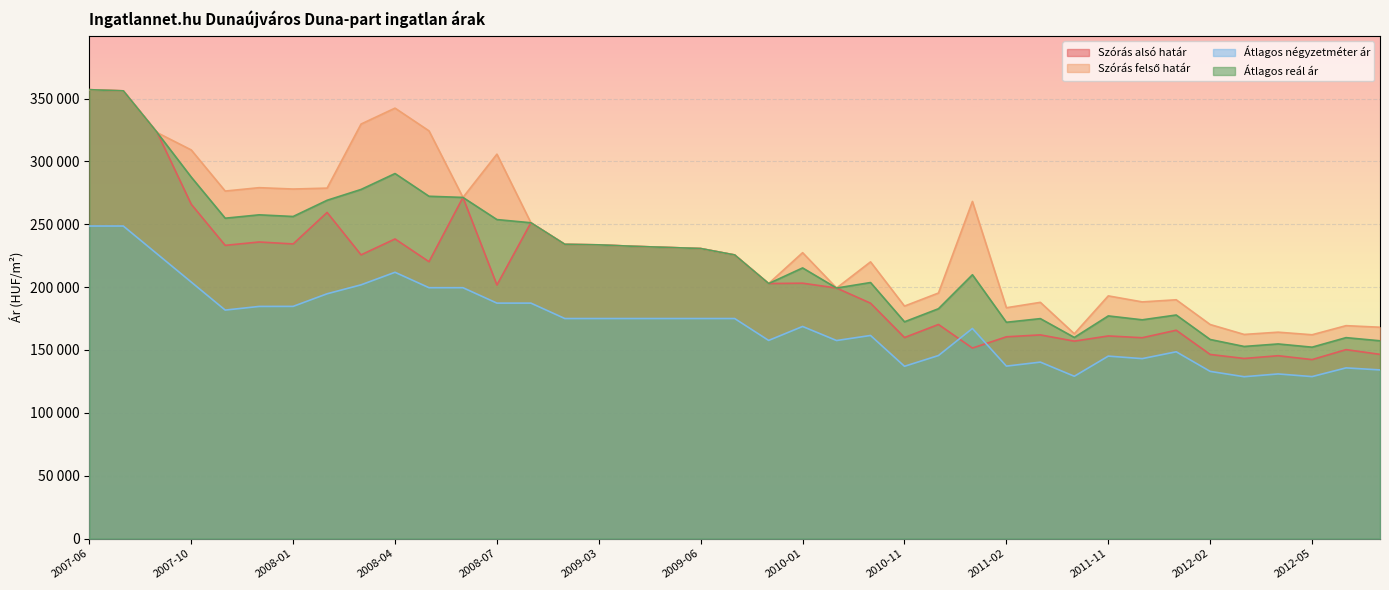

How many data points in Átlagos négyzetméter ár are above 175000?

14